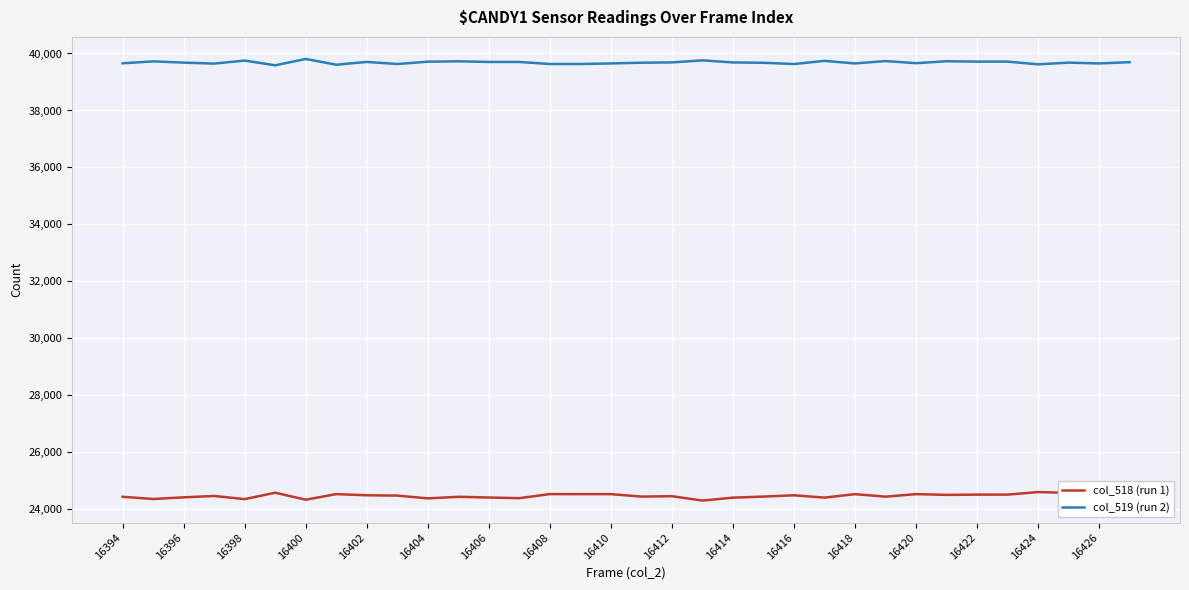

List the series in order of their peak value, highest first.

col_519 (run 2), col_518 (run 1)